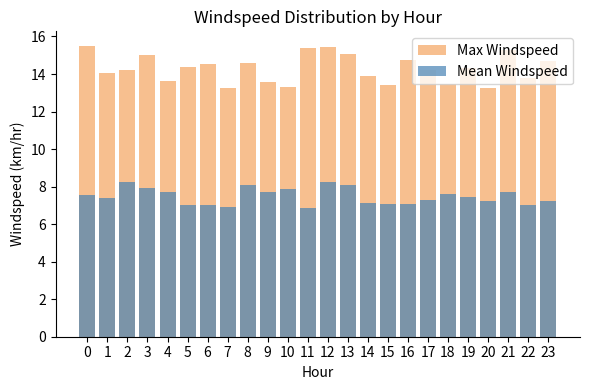

What is the difference between the second highest and second lowest values in the Mean Windspeed series?

1.4